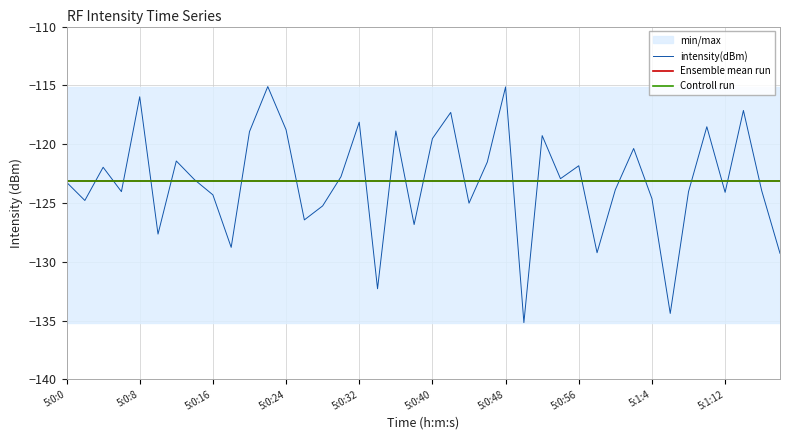

Is the value of Ensemble mean run at 35 greater than the value of intensity(dBm) at 38?

Yes